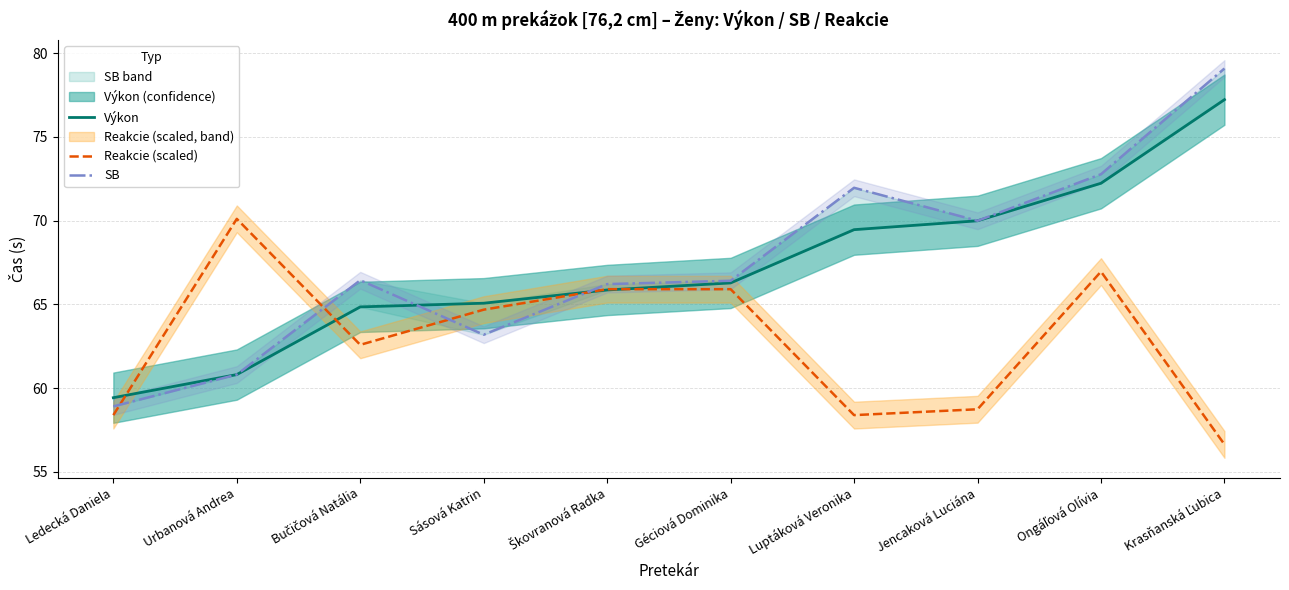

Reading left to right, extract all data points from this chart.

Výkon: 59.4	60.8	64.8	65.1	65.9	66.3	69.5	70.0	72.2	77.2
Reakcie (scaled): 58.4	70.1	62.6	64.7	65.9	65.9	58.4	58.7	67.0	56.6
SB: 58.9	60.8	66.4	63.2	66.2	66.4	72.0	70.0	72.8	79.1